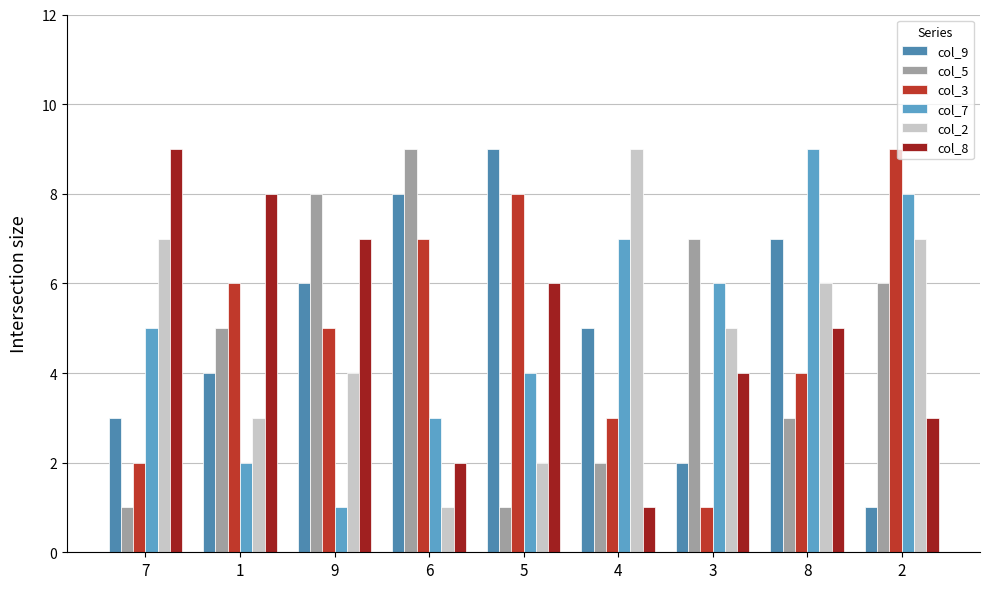

What is the label of the 5th bar from the left?

5